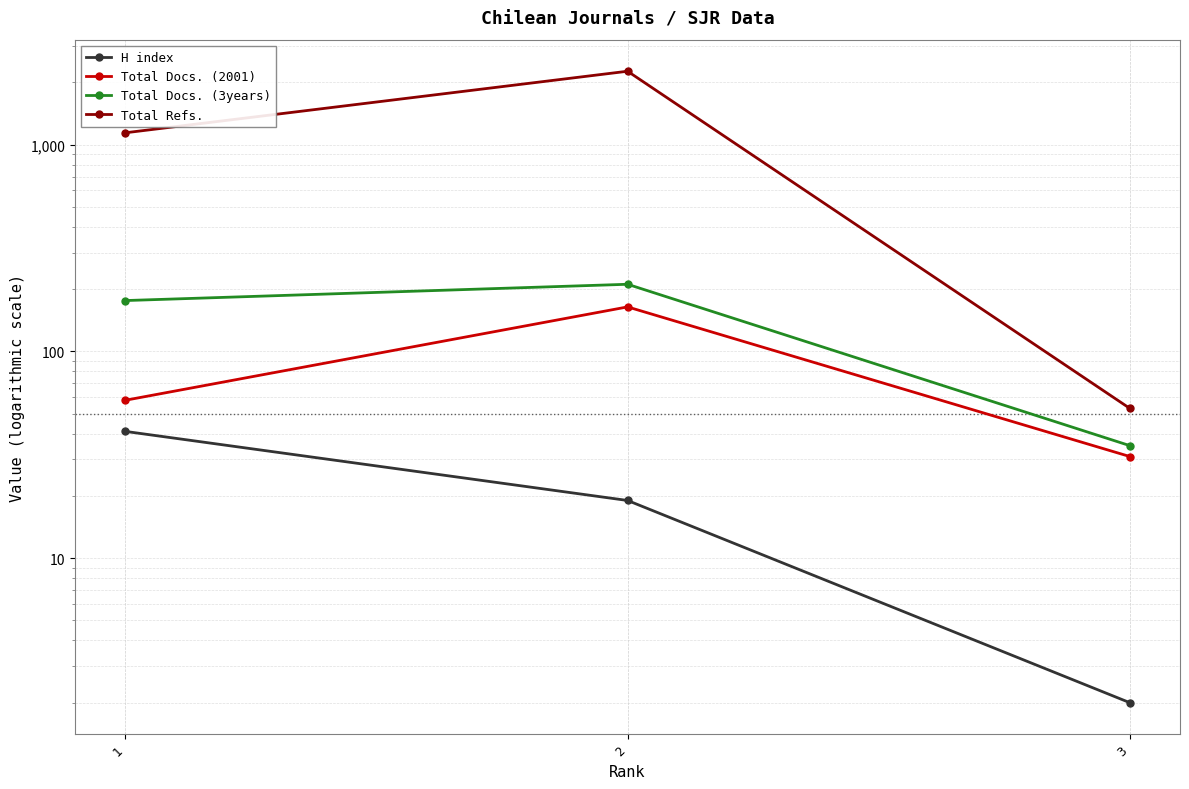

What is the value of the Total Docs. (3years) point at the 3rd from the left?

35